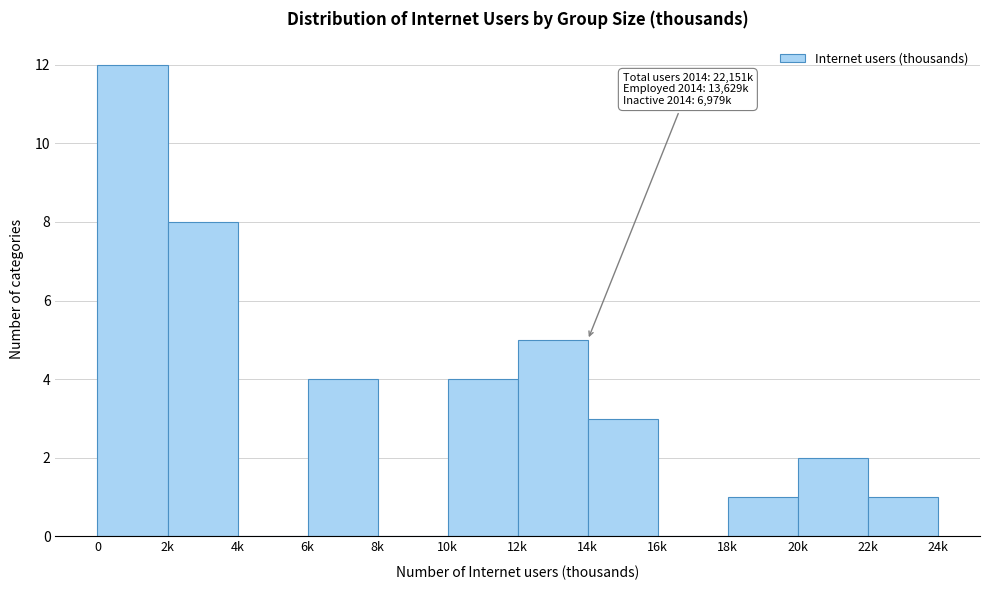

Reading right to left, extract all data points from this chart.

22k=1	20k=2	18k=1	16k=0	14k=3	12k=5	10k=4	8k=0	6k=4	4k=0	2k=8	0=12